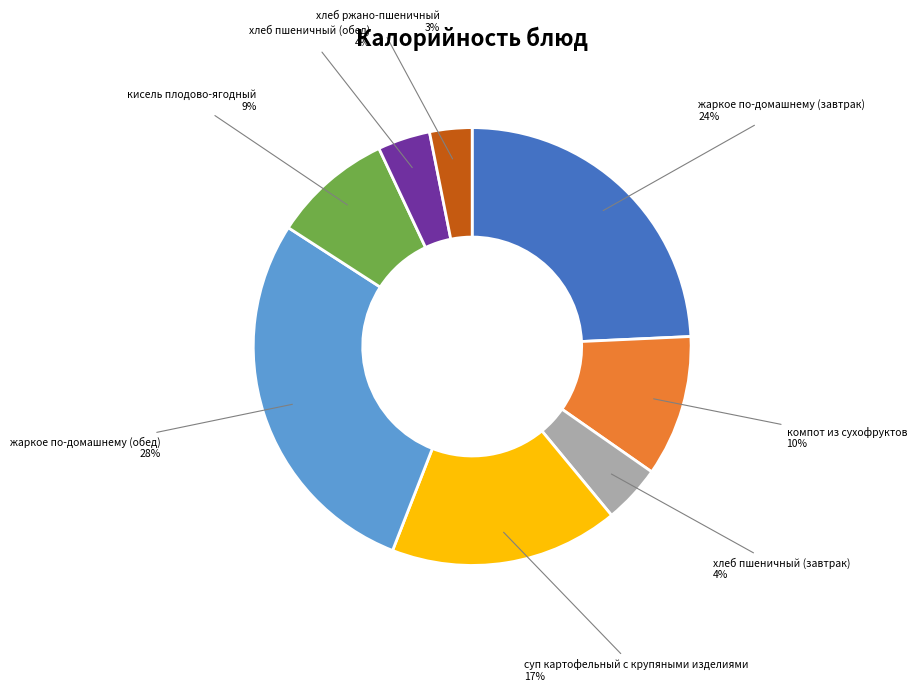

Is the sum of хлеб пшеничный (обед) and суп картофельный с крупяными изделиями greater than half?

No